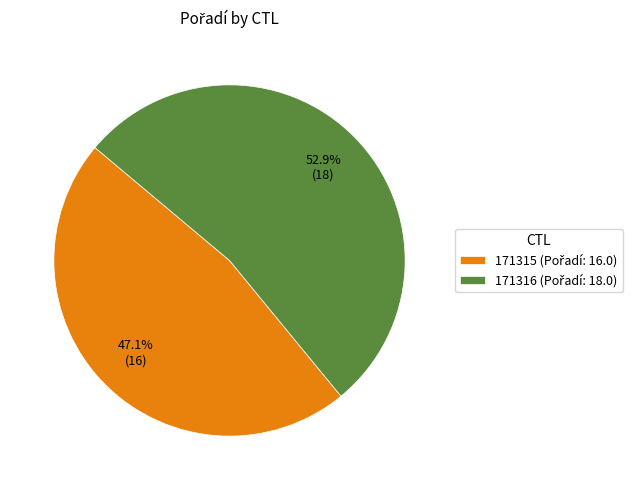

True or false: 171316 accounts for 53% of the total.

True